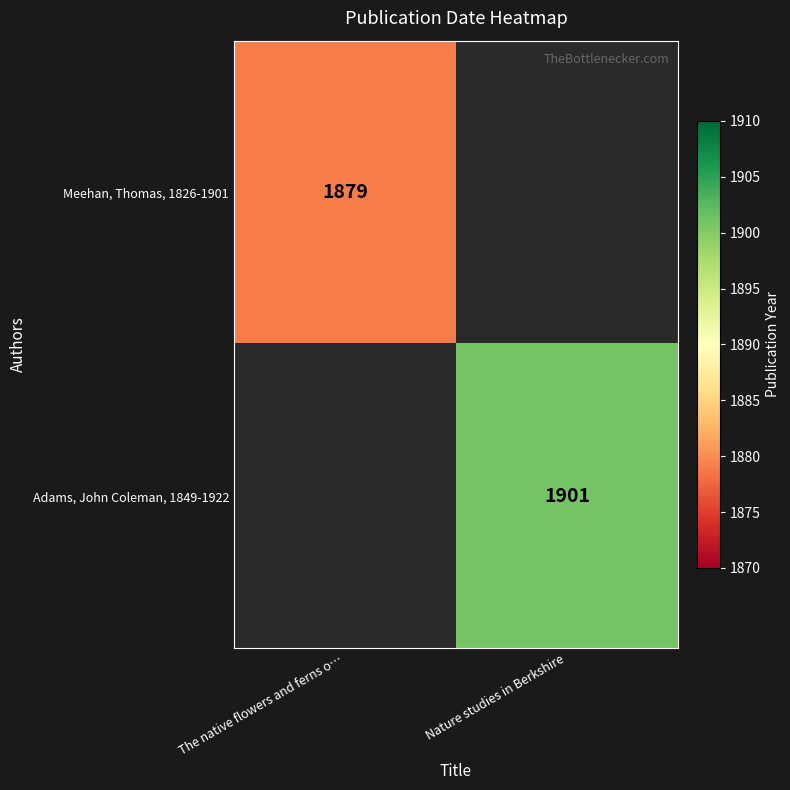

The Adams, John Coleman, 1849-1922 series shows 1030 at Nature studies in Berkshire. True or false?

False